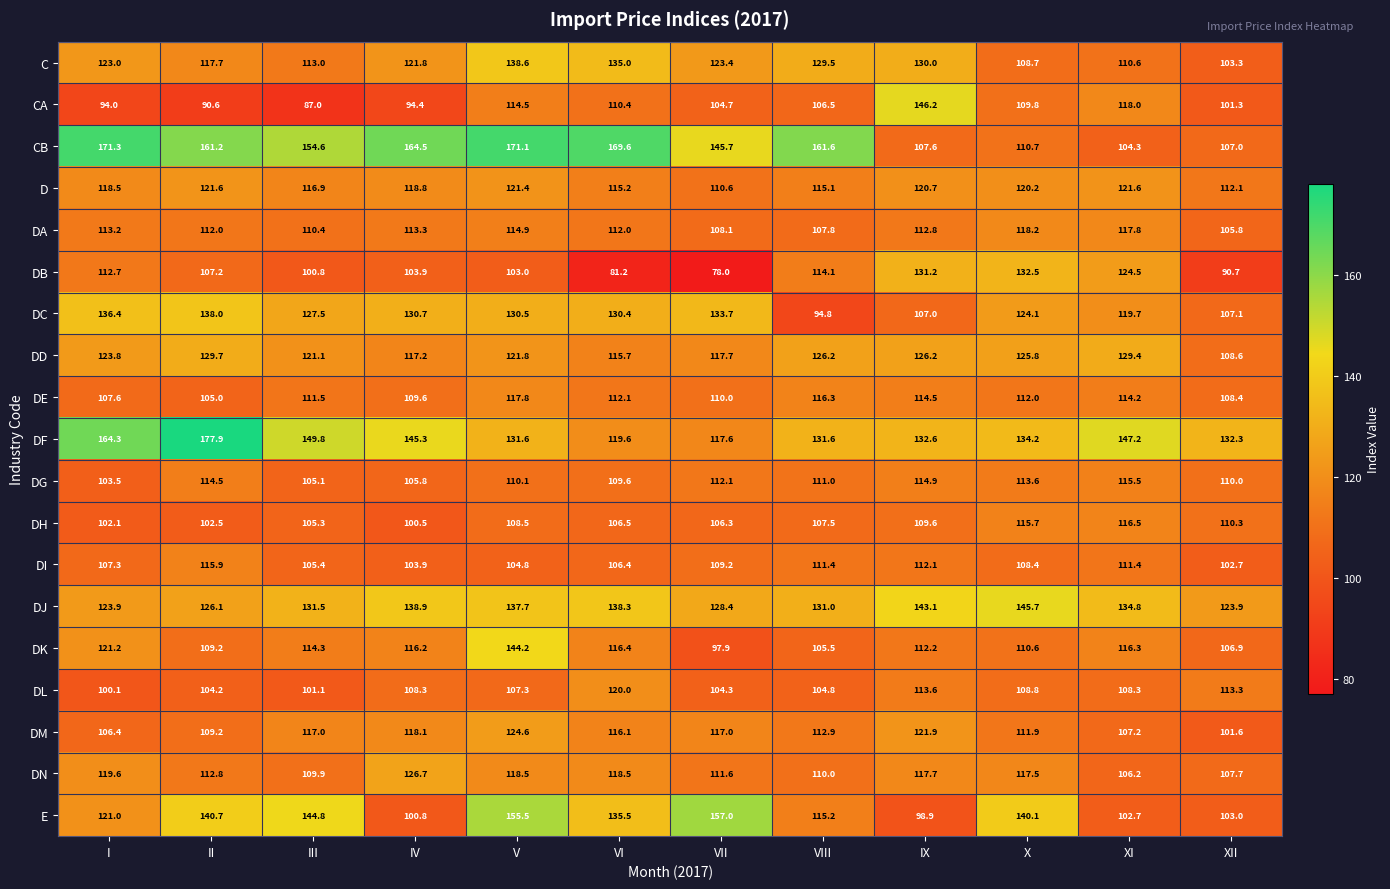

Rank the series at VII from highest to lowest value.

E, CB, DC, DJ, C, DD, DF, DM, DG, DN, D, DE, DI, DA, DH, CA, DL, DK, DB